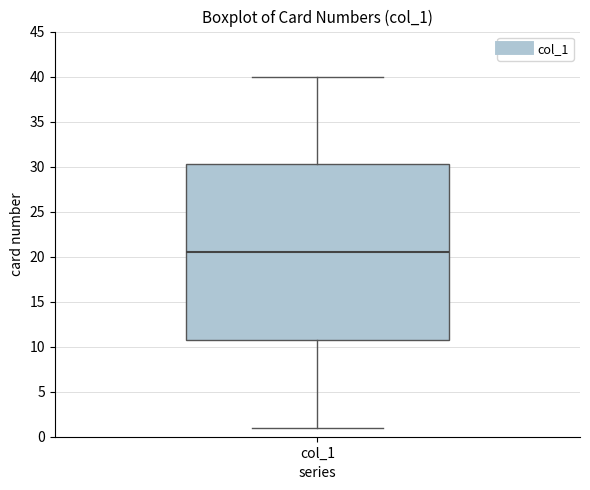

Transcribe this box plot: give where the median line is, the range the box spans, and where the two whiskers end, as read against the y-axis. The values are not printed on the chart, so give them approximately, as read against the axis.

median 20.5, box 11.0 to 30.5, whiskers 1.0 to 40.0